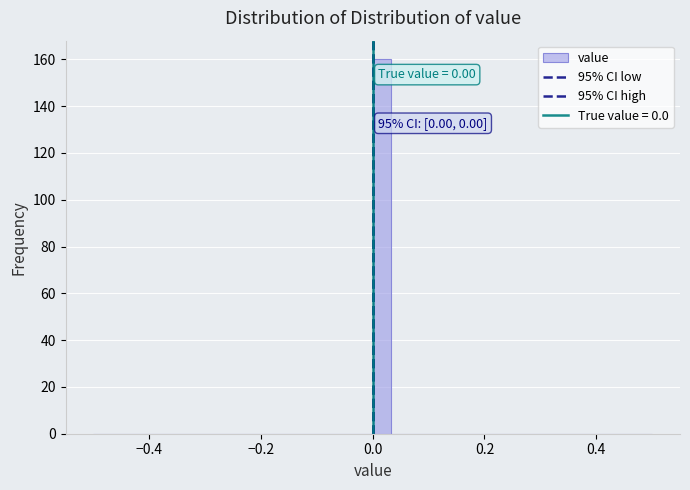

Read against the x-axis, roughly where is the centre of the tallest bar?

0.02